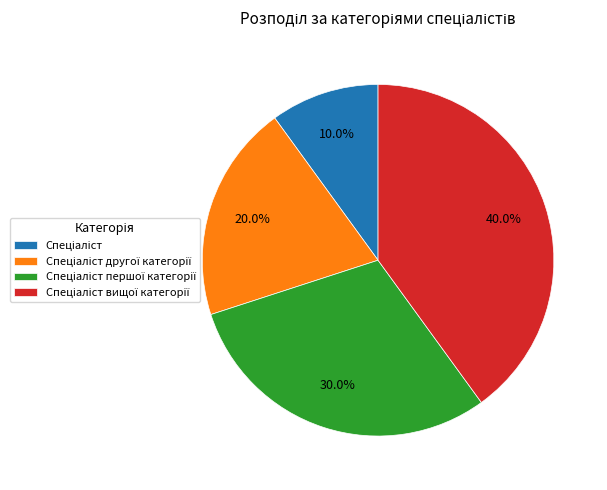

Does any single category account for the majority?

No